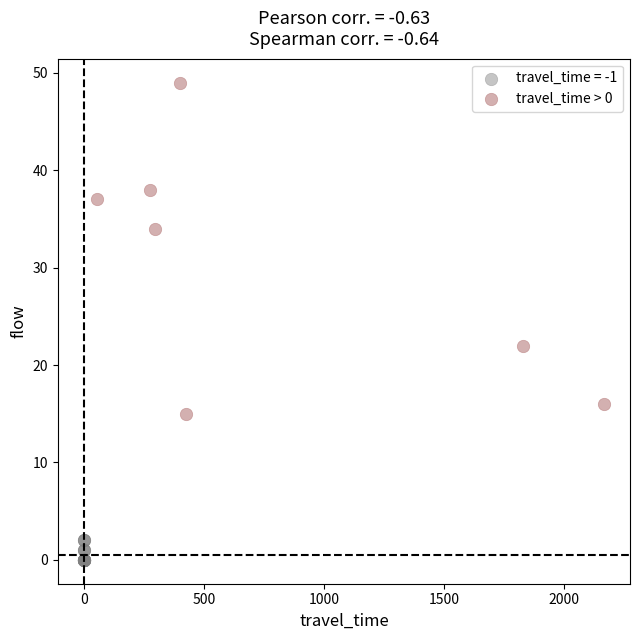

Which series has the widest spread of Y values?

travel_time > 0